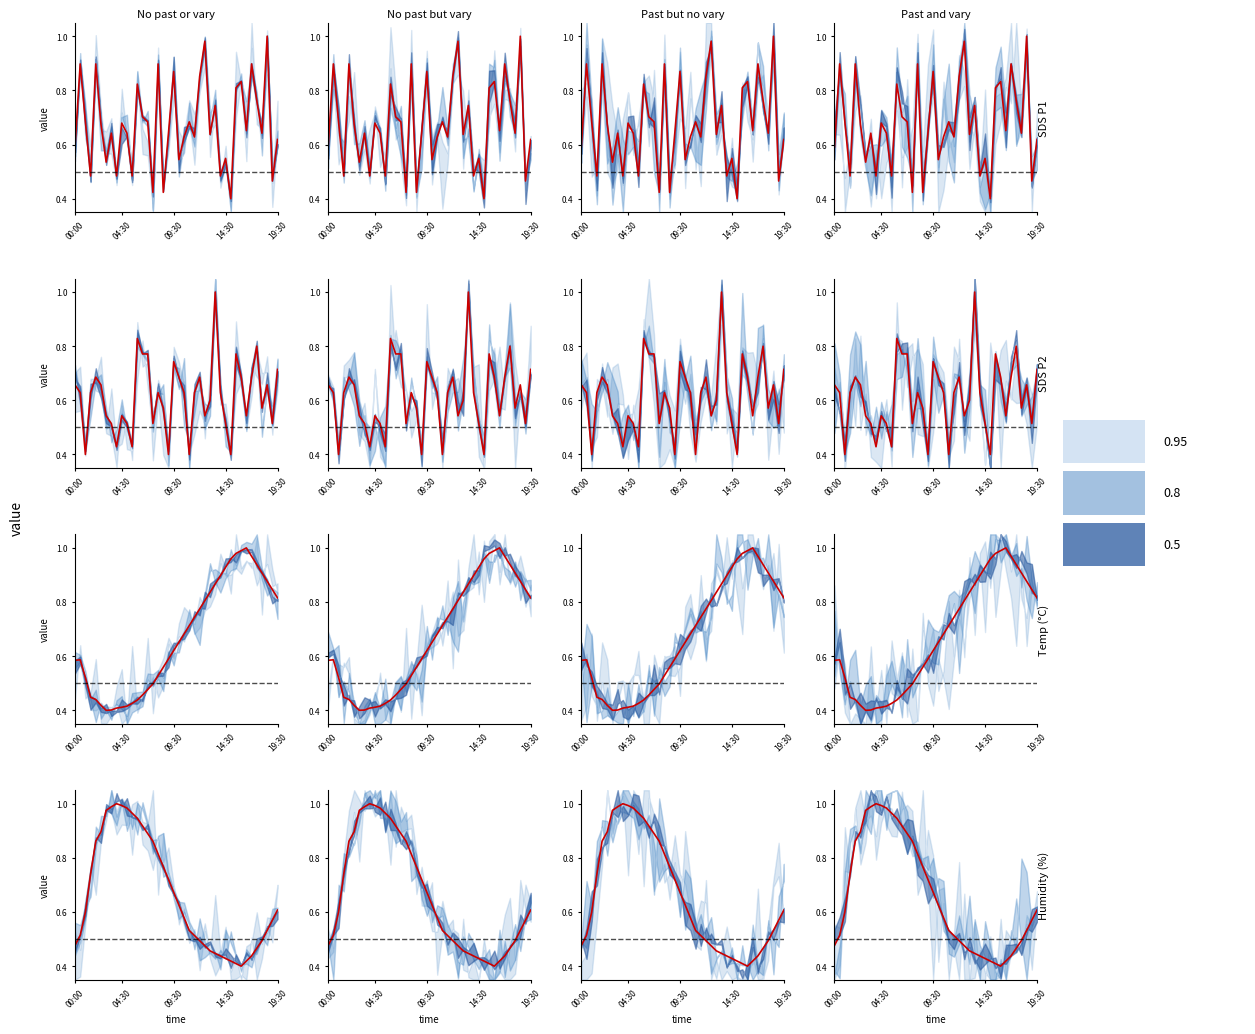

What is the difference between the maximum and second lowest values in the SDS_P1 series?

0.6